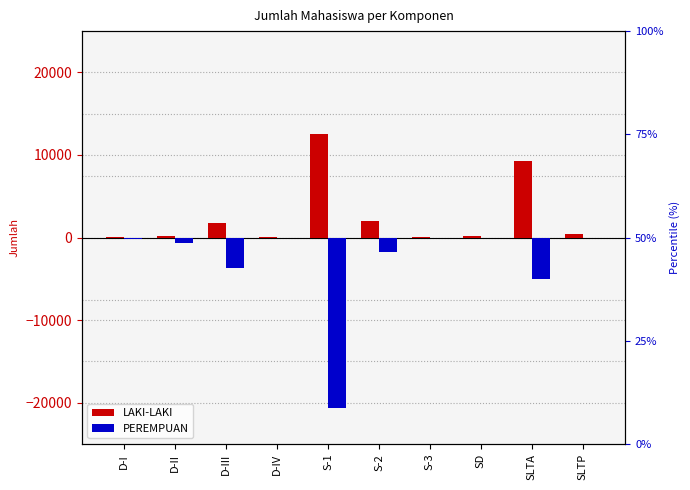

What is the average value of the PEREMPUAN series?

-3212